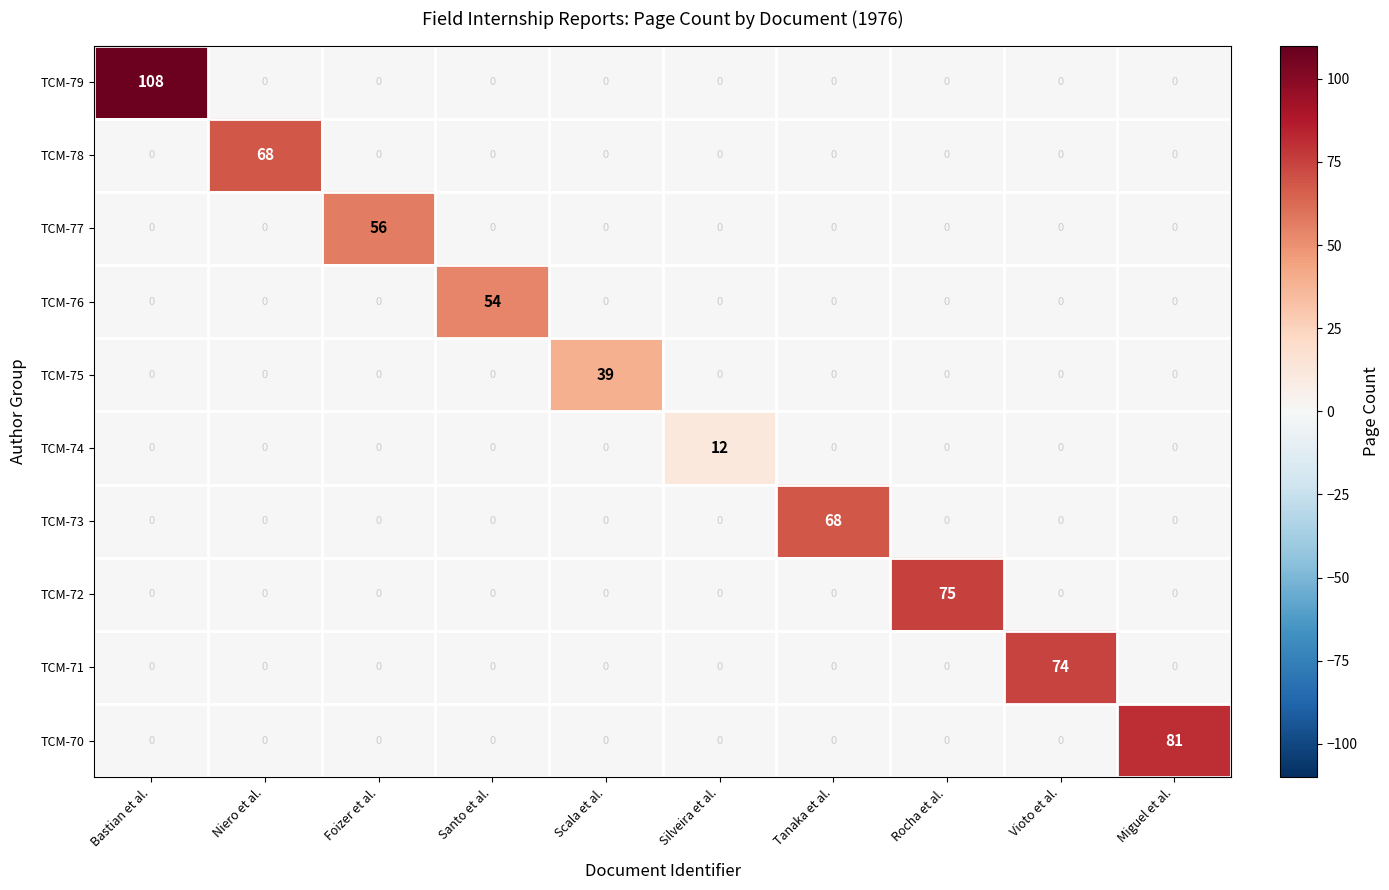

How many series are shown in this chart?

10